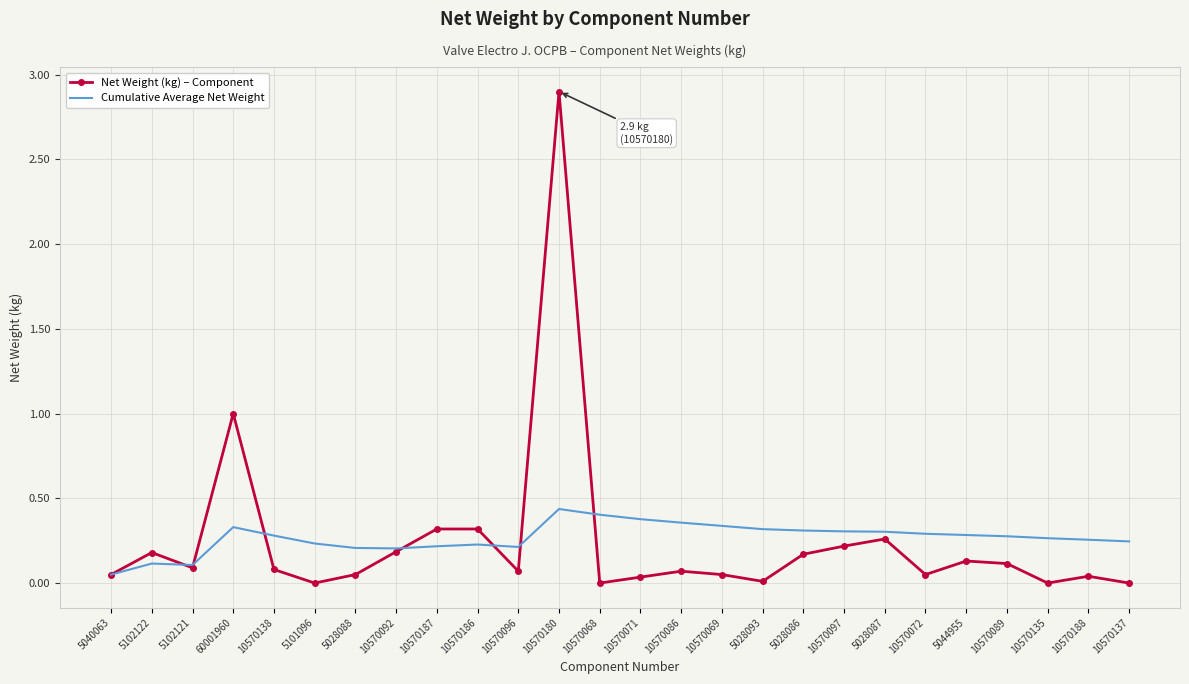

True or false: Cumulative Average Net Weight has a value of 0.4 at 10570180.

True